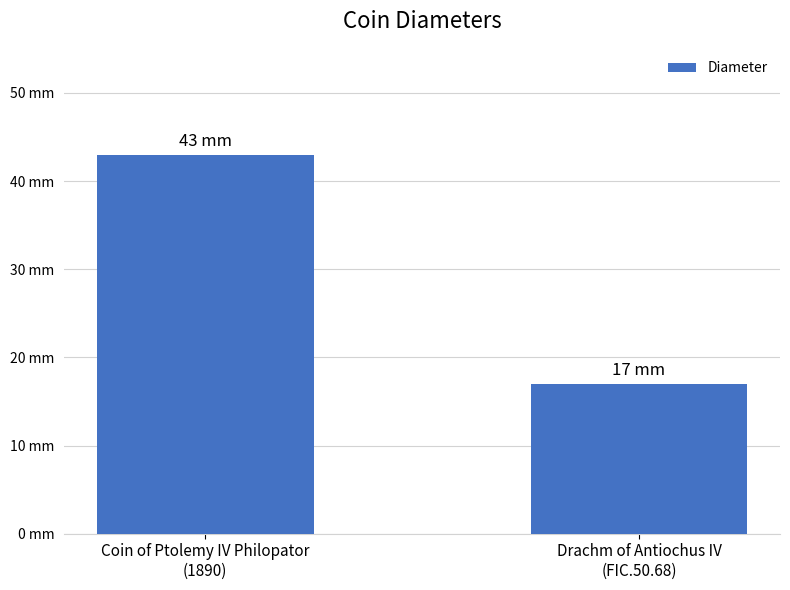

Does the chart contain any negative values?

No